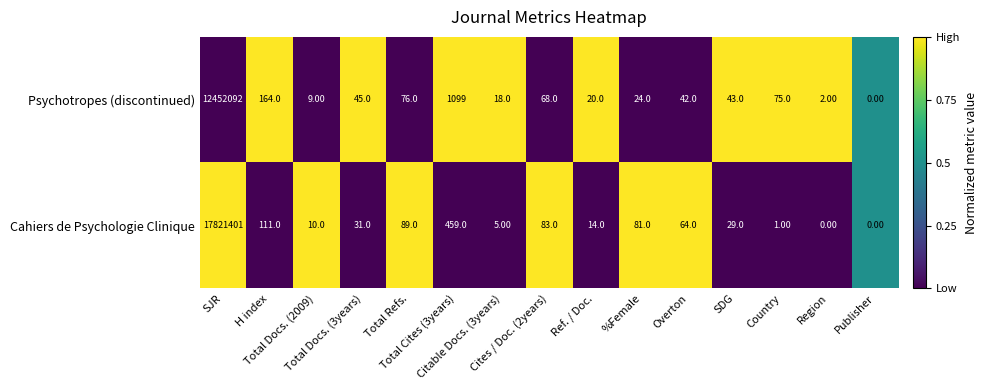

Rank the series by their maximum value, from highest to lowest.

Cahiers de Psychologie Clinique, Psychotropes (discontinued)